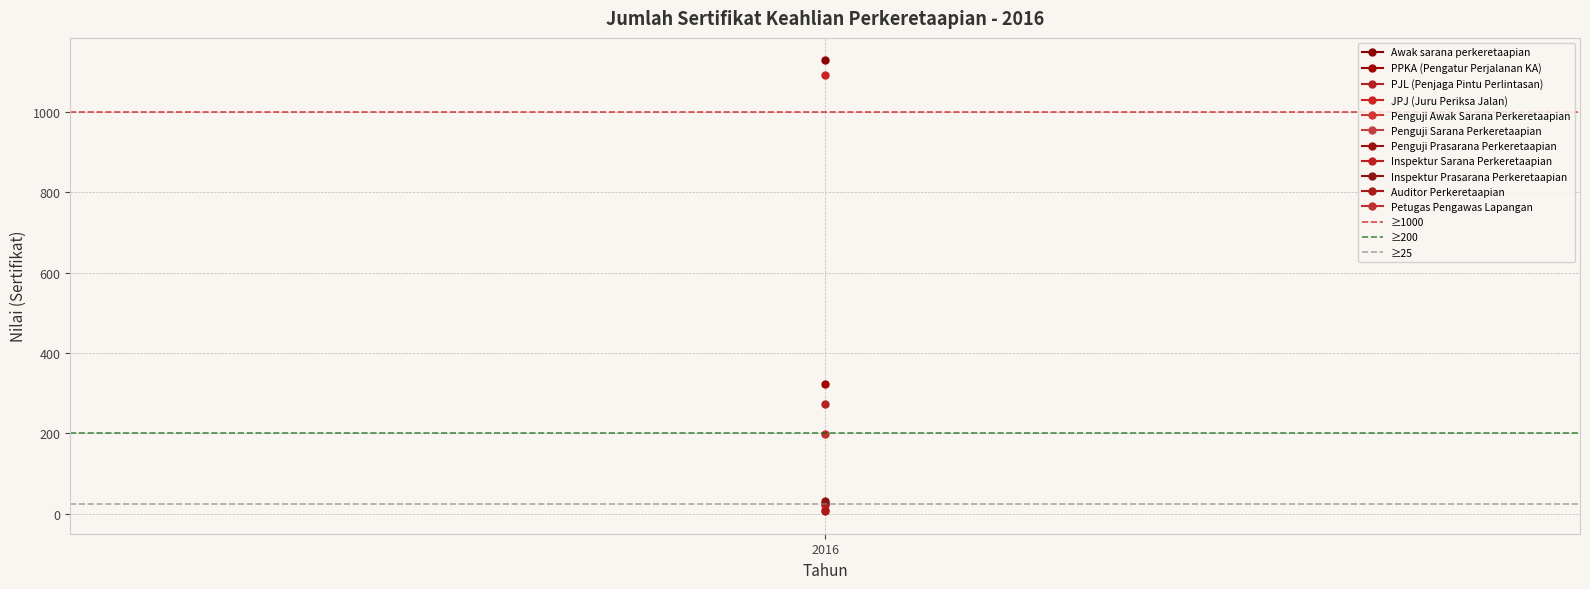

What is the sum of the ≥25 values at 2016 and 1?

50